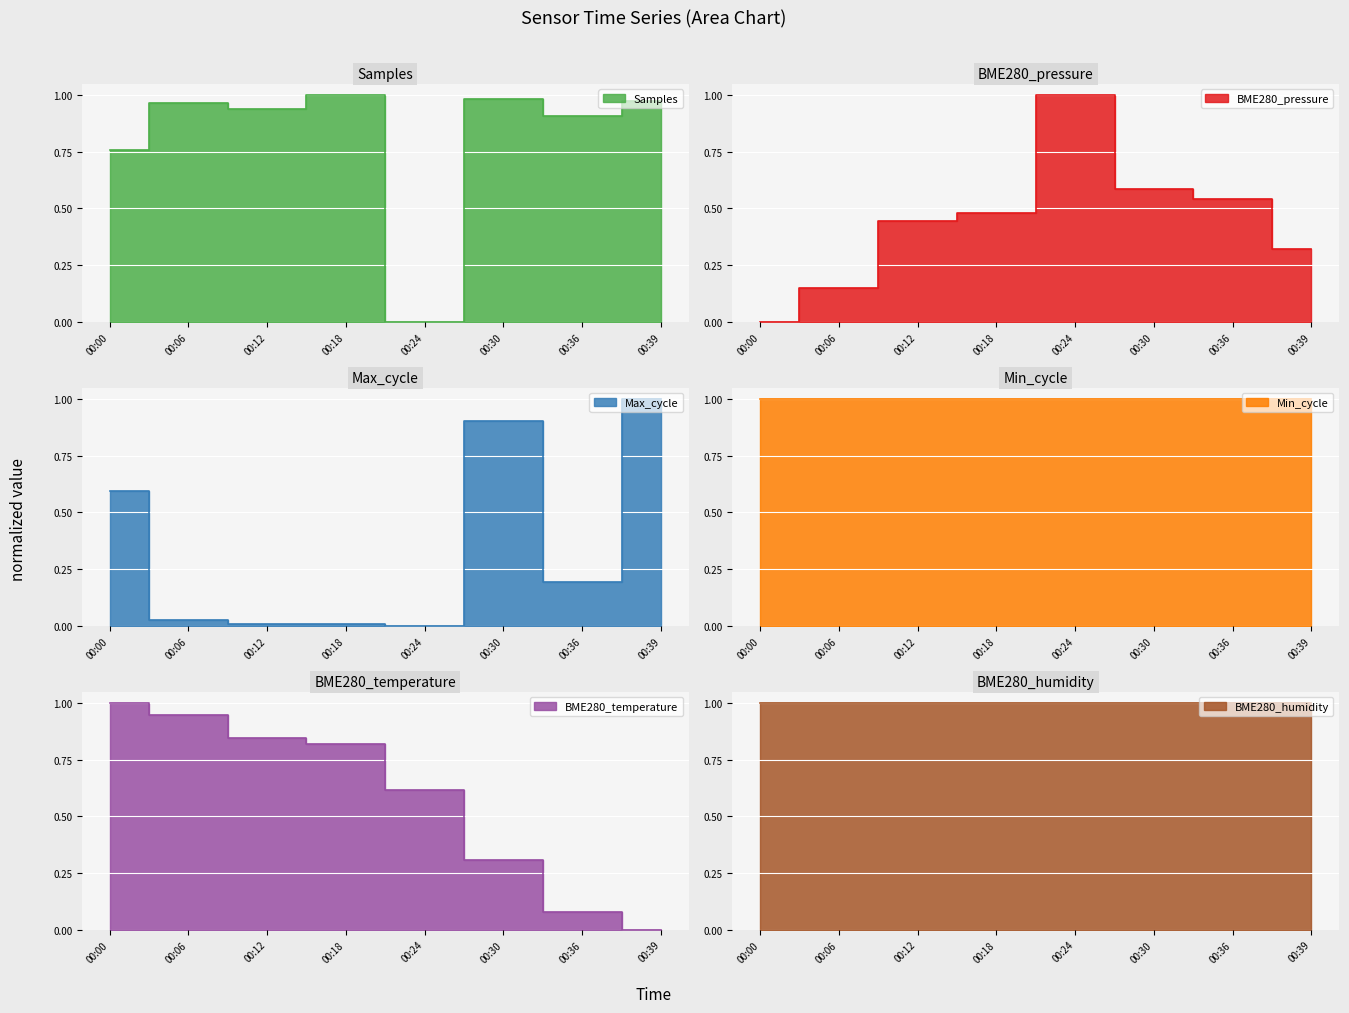

What is the approximate value of BME280_temperature at 00:12?

0.8